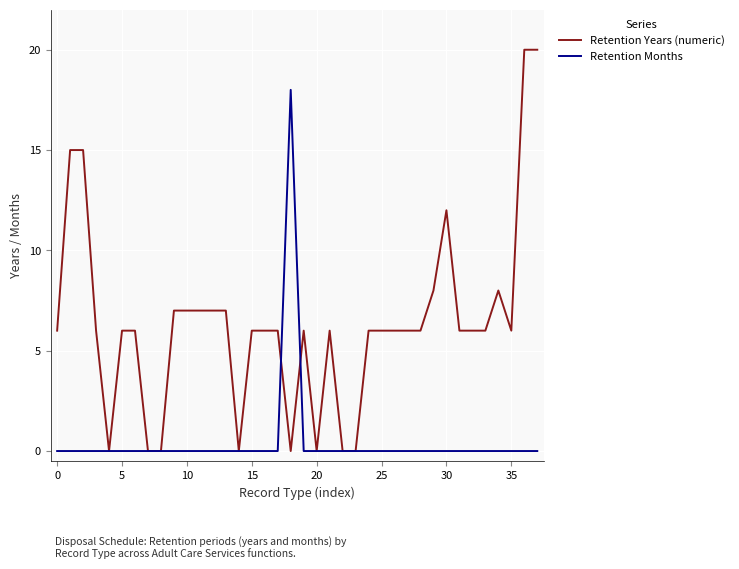

What is the sum of all Retention Months values?

18